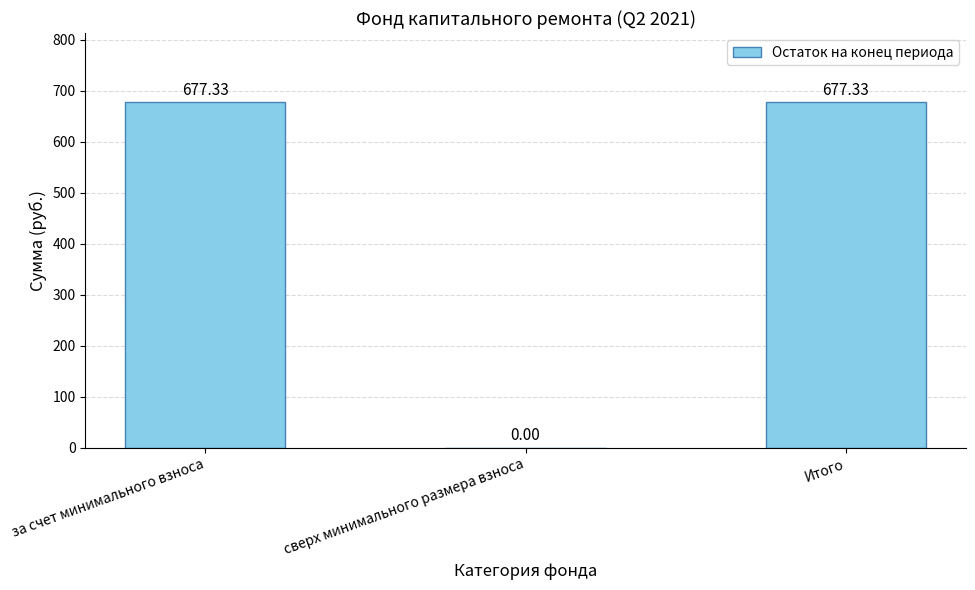

What is the sum of the values at Итого and сверх минимального размера взноса?

677.3